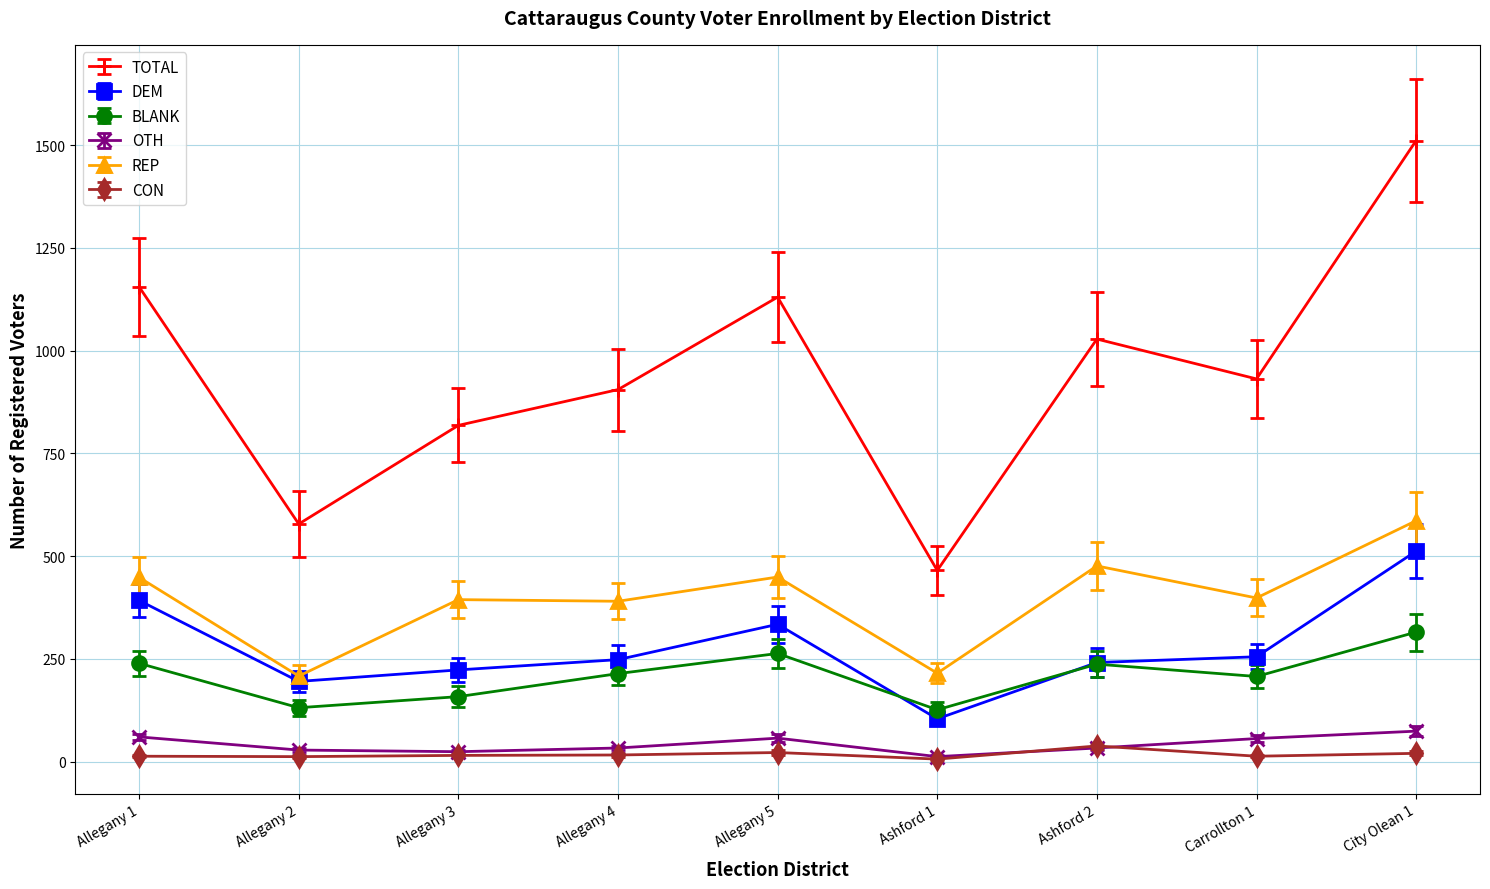

Which series has the widest spread of values?

TOTAL